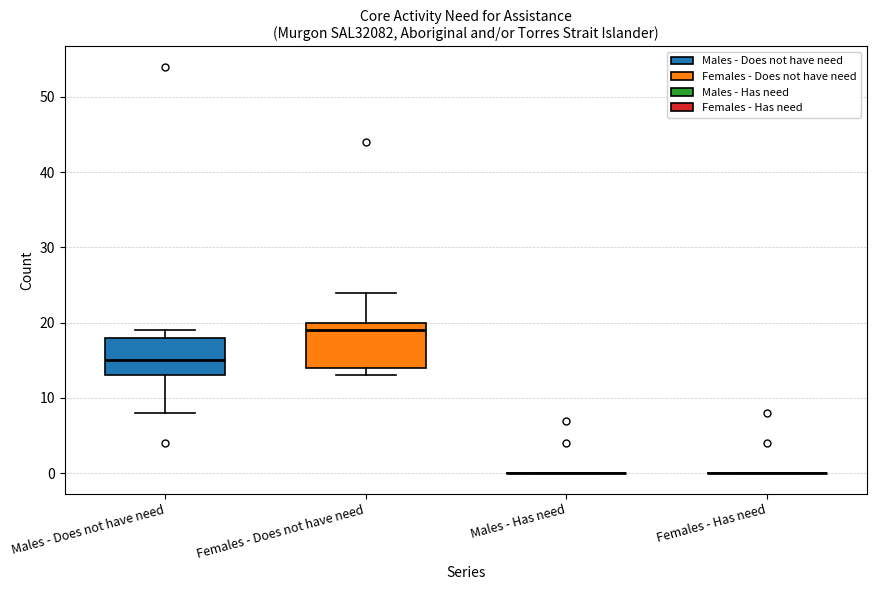

Reading left to right, transcribe this box plot: for each box, give where its median line is, the range the box spans, and where its two whiskers end, as read against the y-axis. The values are not printed on the chart, so give them approximately, as read against the axis.

Males - Does not have need: median 15, box 13 to 18, whiskers 8 to 19
Females - Does not have need: median 19, box 14 to 20, whiskers 13 to 24
Males - Has need: box collapsed to a line at 0, whiskers 0 to 0
Females - Has need: box collapsed to a line at 0, whiskers 0 to 0